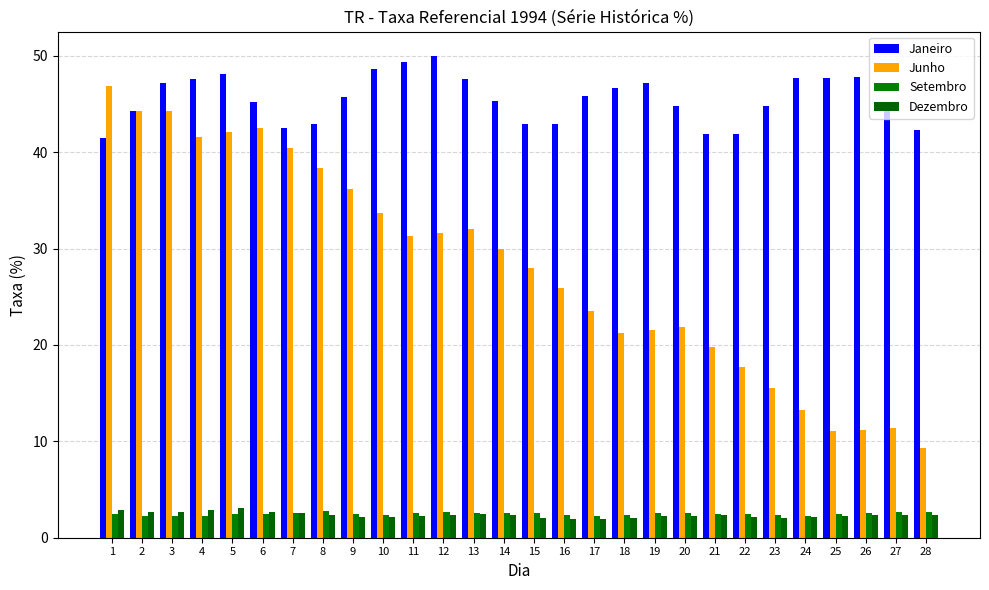

Are the bars grouped side by side (vs. stacked)?

Yes